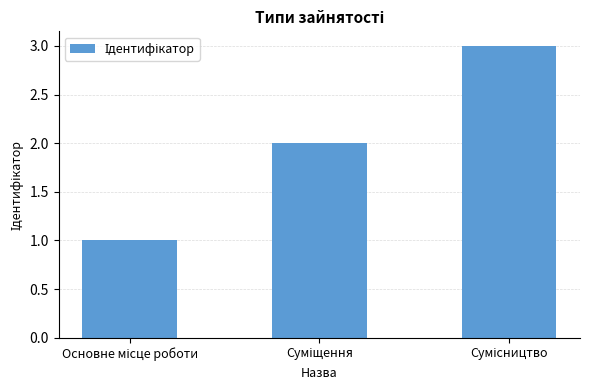

What is the maximum value shown in the chart?

3